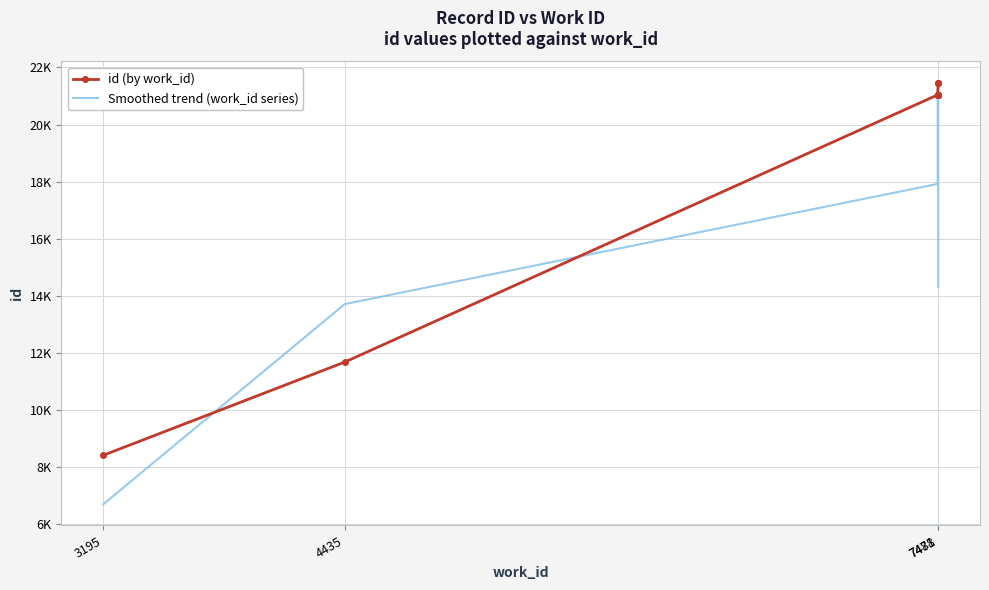

Reading right to left, list all the values displayed in this chart.

id (by work_id): 21469.0	21468.0	21043.0	21042.0	21041.0	21040.0	21039.0	21038.0	11684.0	8418.0
Smoothed trend (work_id series): 14312.3	21326.7	21184.3	21042.0	21041.0	21040.0	21039.0	17920.3	13713.3	6700.7